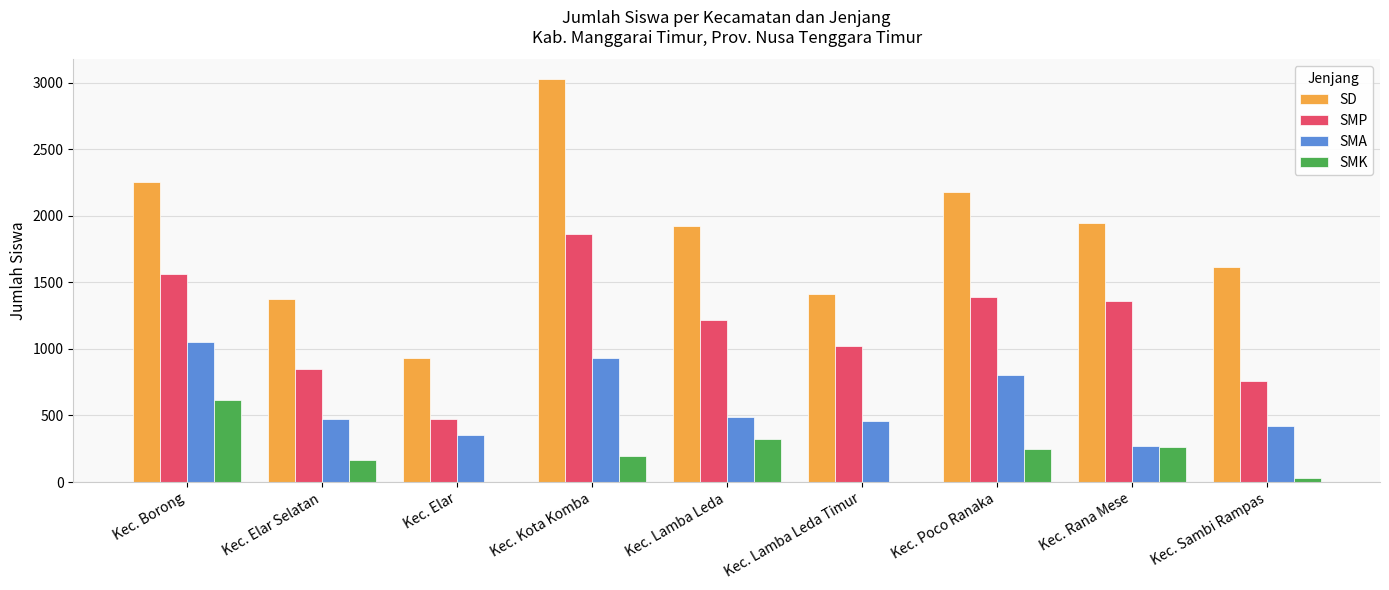

What is the total value across all series at Kec. Kota Komba?

6018